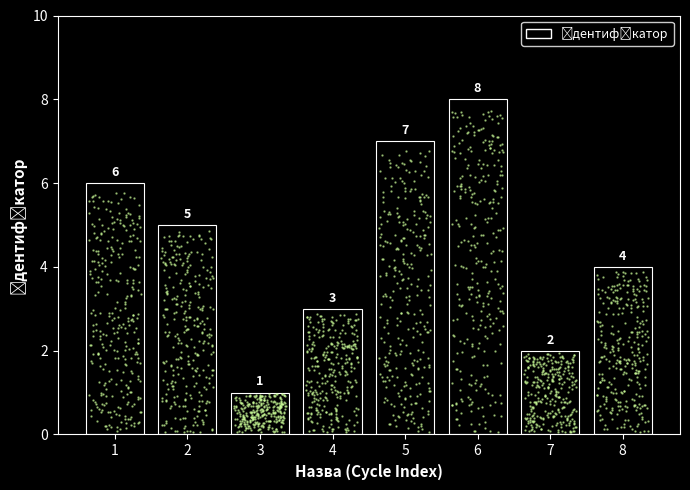

Which has a higher value, 1 or 3?

1